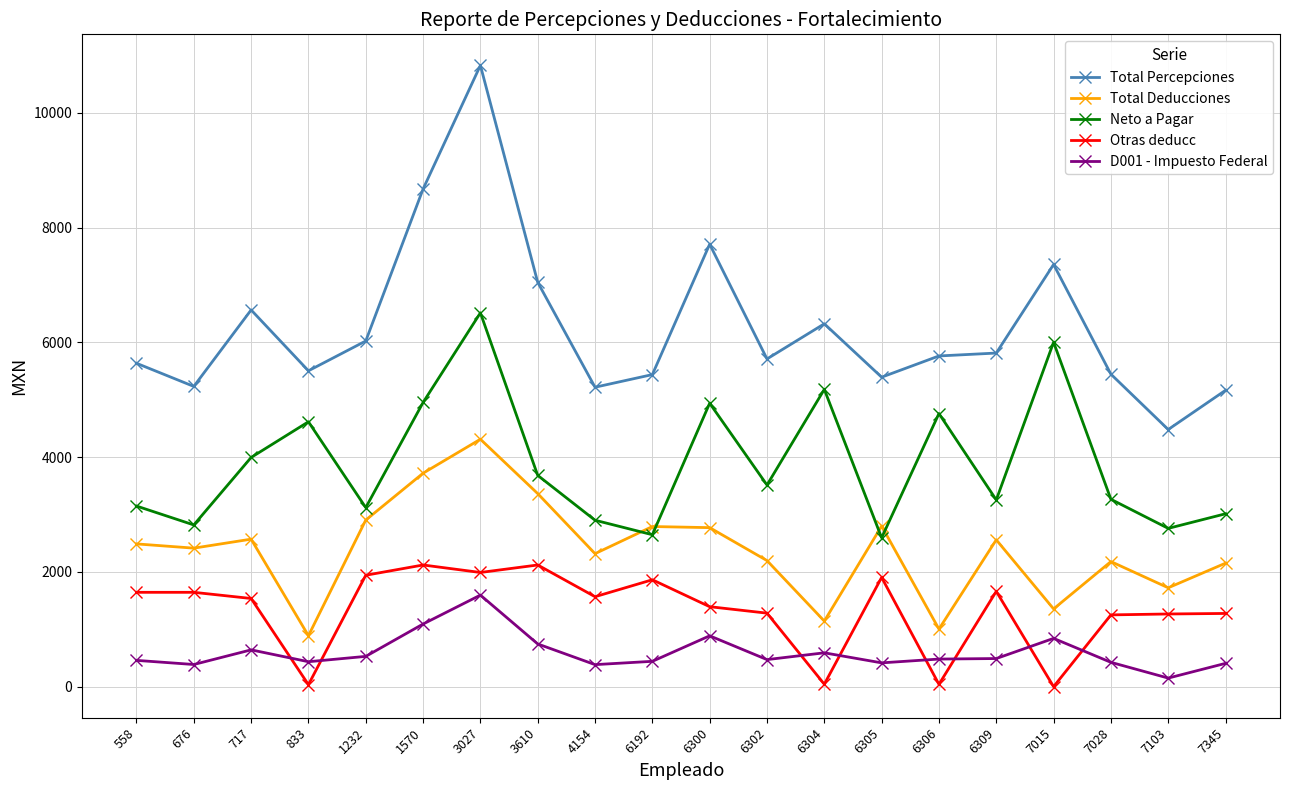

How many data points in Total Deducciones are less than 2488?

10